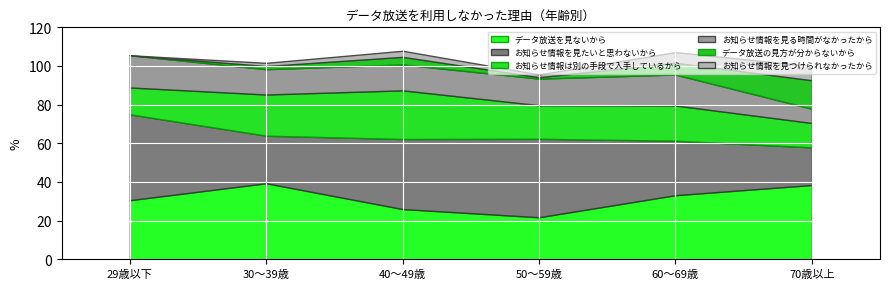

How many data points in お知らせ情報を見つけられなかったから are less than 3?

3